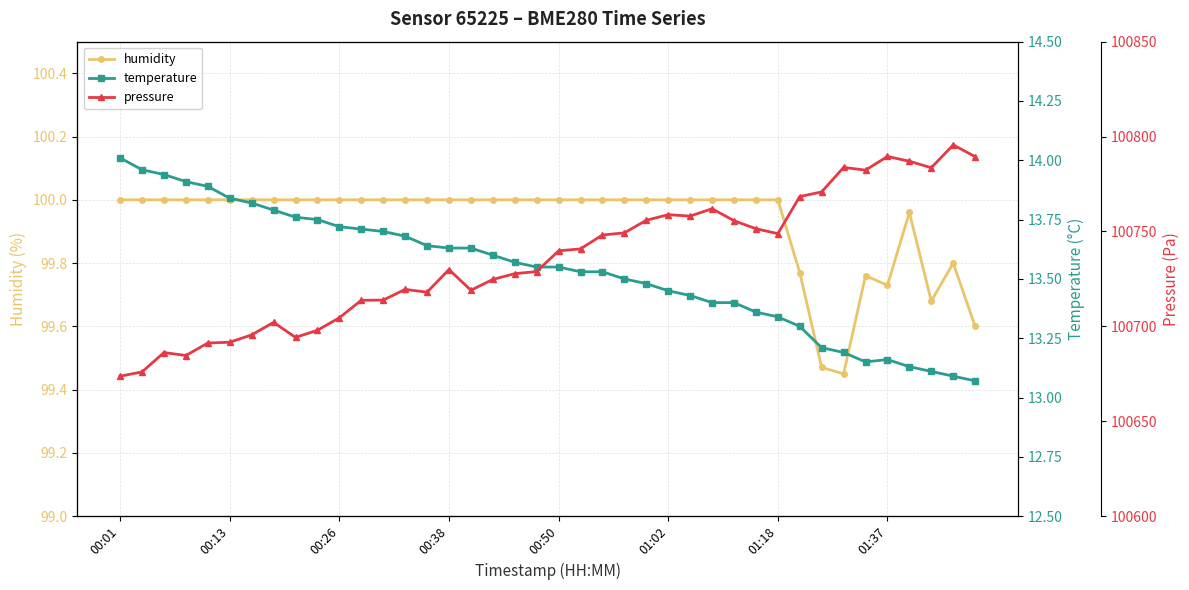

True or false: humidity has more than 1 points higher than both neighbors.

True